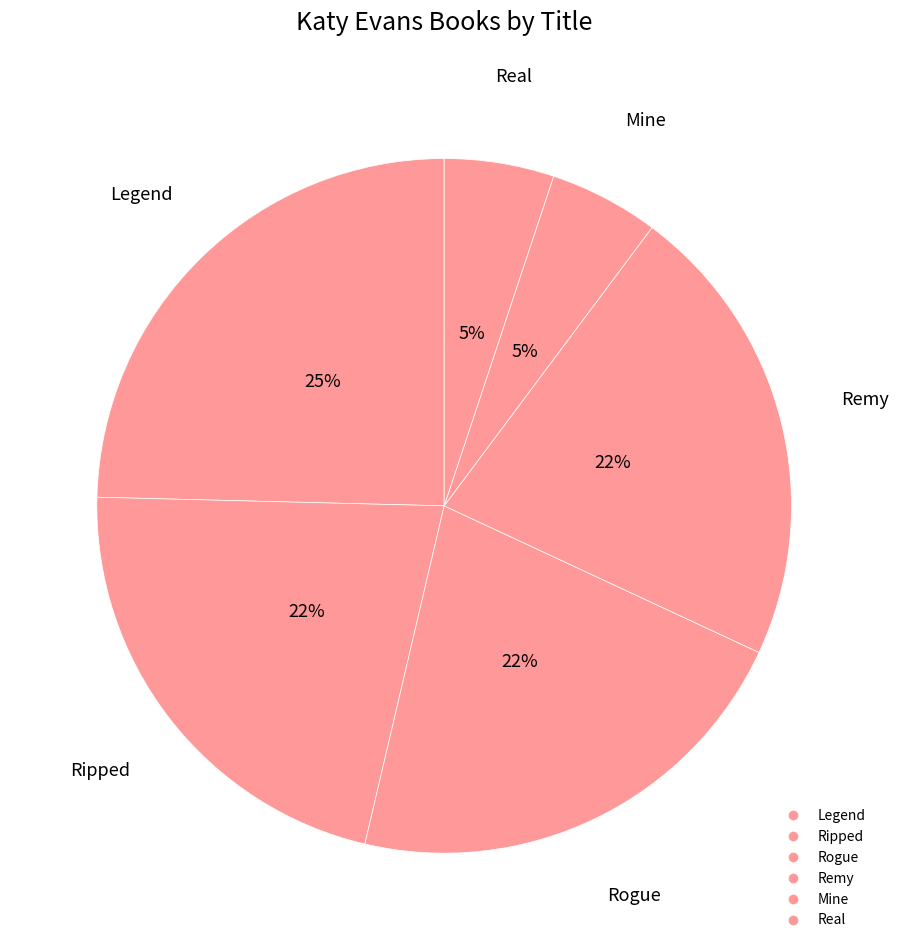

Rank the categories by value from lowest to highest.

Mine, Real, Rogue, Ripped, Remy, Legend